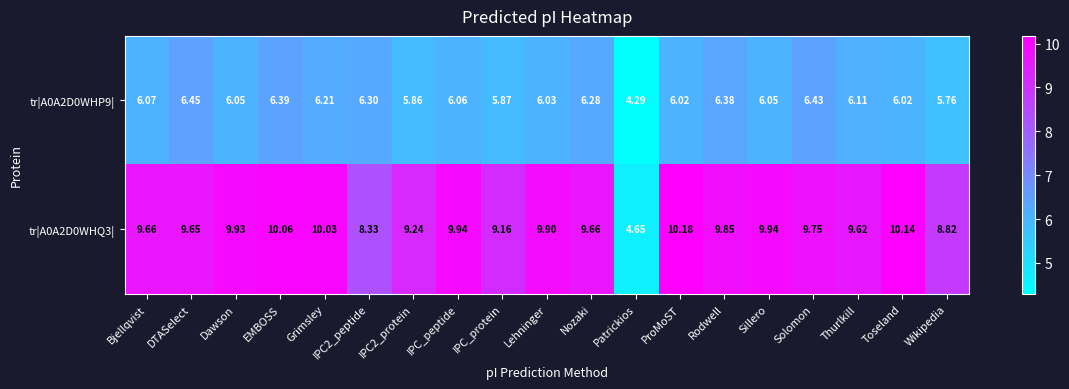

Which category has the lowest value in the tr|A0A2D0WHQ3| series?

Patrickios